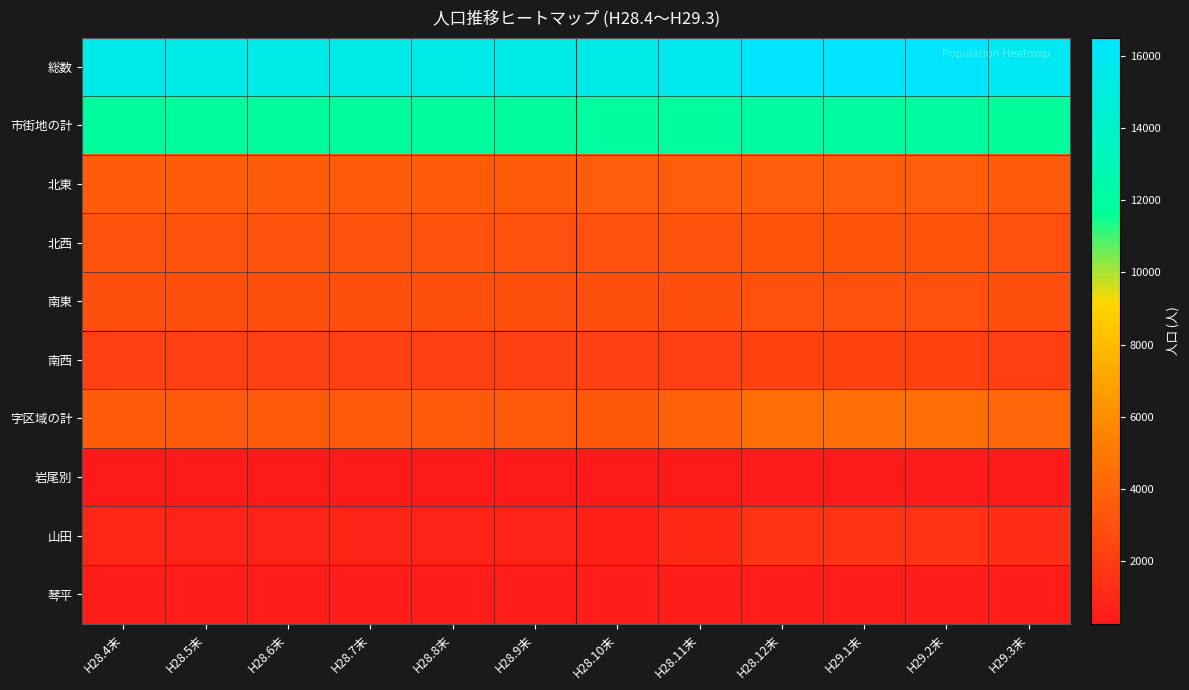

Between H28.12末 and H29.1末, which series saw the biggest shift?

総数